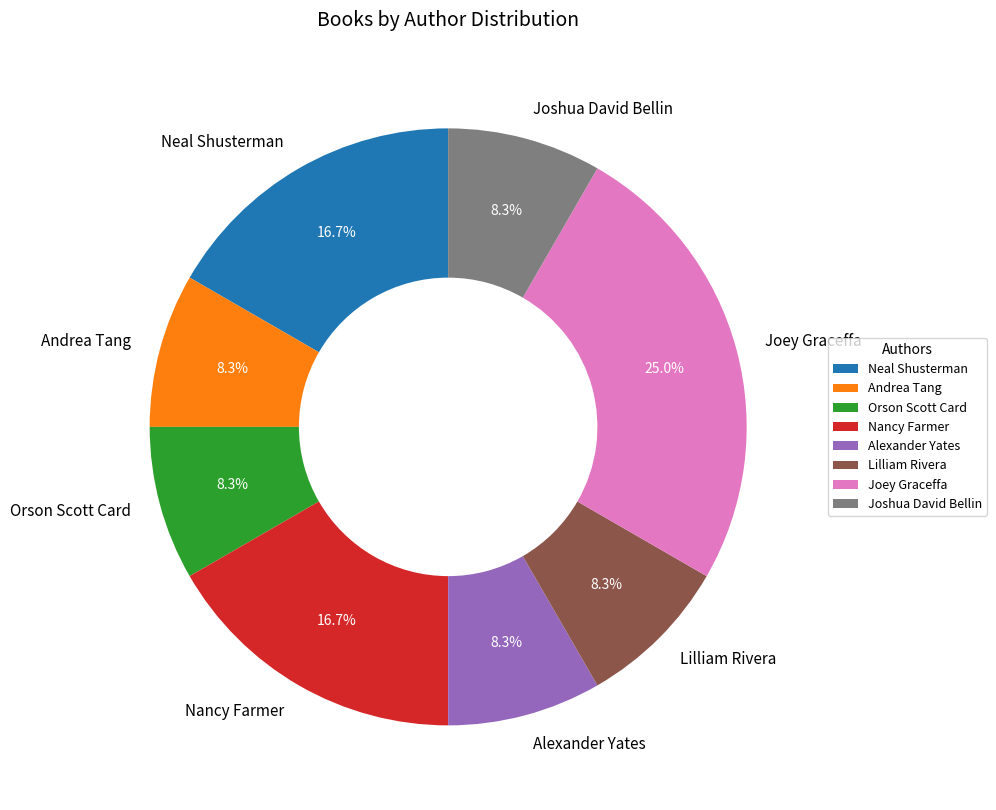

Does Nancy Farmer account for over 50% of the chart?

No